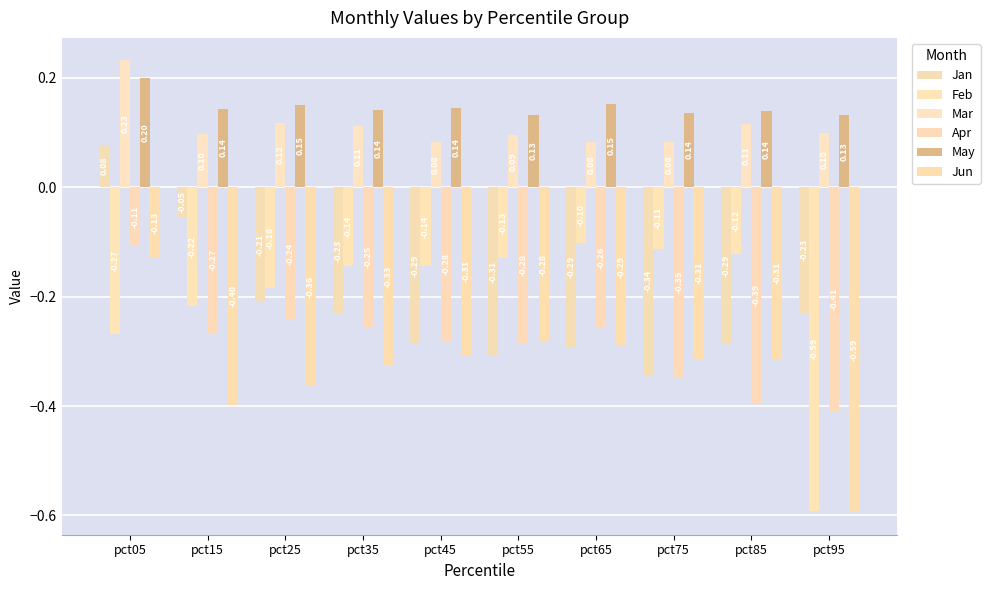

Reading left to right, what are all the values shown in this chart?

Jan: pct05=0.1	pct15=-0.1	pct25=-0.2	pct35=-0.2	pct45=-0.3	pct55=-0.3	pct65=-0.3	pct75=-0.3	pct85=-0.3	pct95=-0.2
Feb: pct05=-0.3	pct15=-0.2	pct25=-0.2	pct35=-0.1	pct45=-0.1	pct55=-0.1	pct65=-0.1	pct75=-0.1	pct85=-0.1	pct95=-0.6
Mar: pct05=0.2	pct15=0.1	pct25=0.1	pct35=0.1	pct45=0.1	pct55=0.1	pct65=0.1	pct75=0.1	pct85=0.1	pct95=0.1
Apr: pct05=-0.1	pct15=-0.3	pct25=-0.2	pct35=-0.3	pct45=-0.3	pct55=-0.3	pct65=-0.3	pct75=-0.3	pct85=-0.4	pct95=-0.4
May: pct05=0.2	pct15=0.1	pct25=0.2	pct35=0.1	pct45=0.1	pct55=0.1	pct65=0.2	pct75=0.1	pct85=0.1	pct95=0.1
Jun: pct05=-0.1	pct15=-0.4	pct25=-0.4	pct35=-0.3	pct45=-0.3	pct55=-0.3	pct65=-0.3	pct75=-0.3	pct85=-0.3	pct95=-0.6